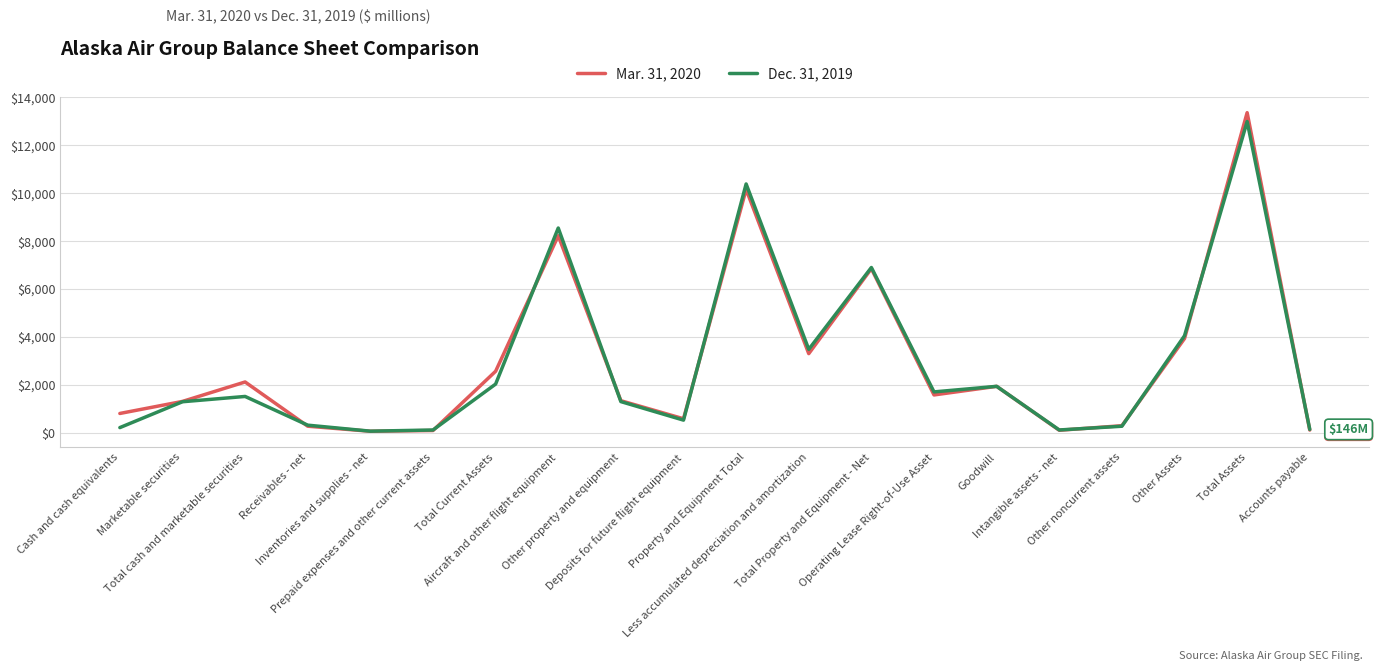

Rank the series by their maximum value, from highest to lowest.

Mar. 31, 2020, Dec. 31, 2019